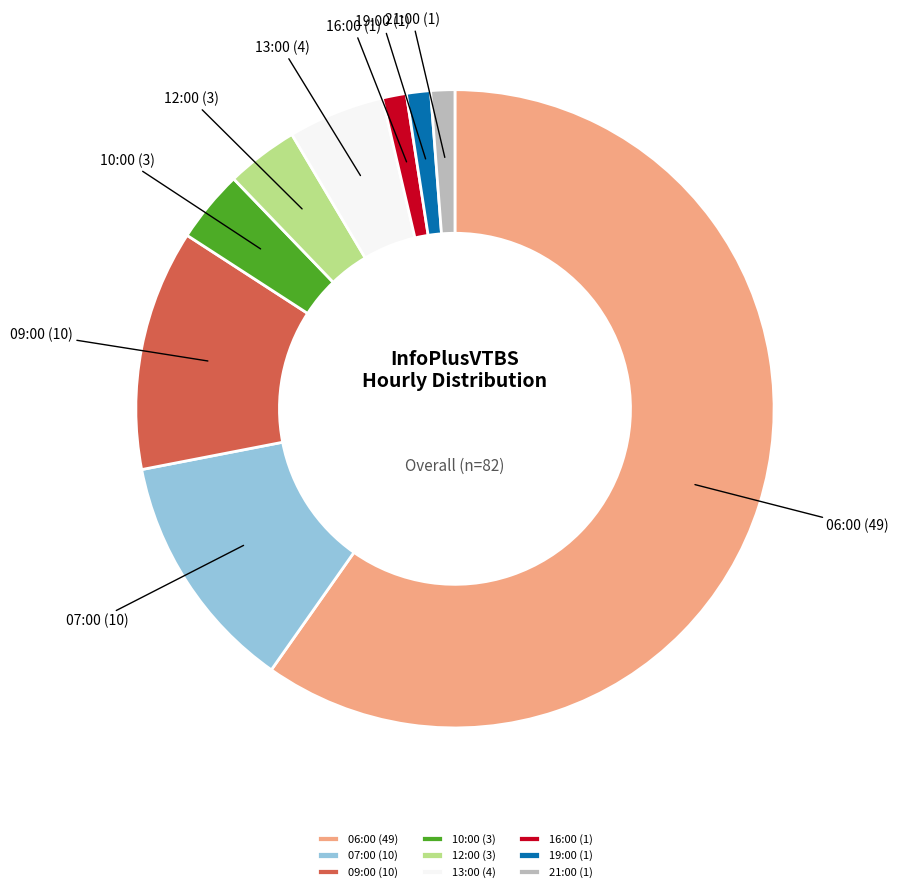

Does any single category account for the majority?

Yes